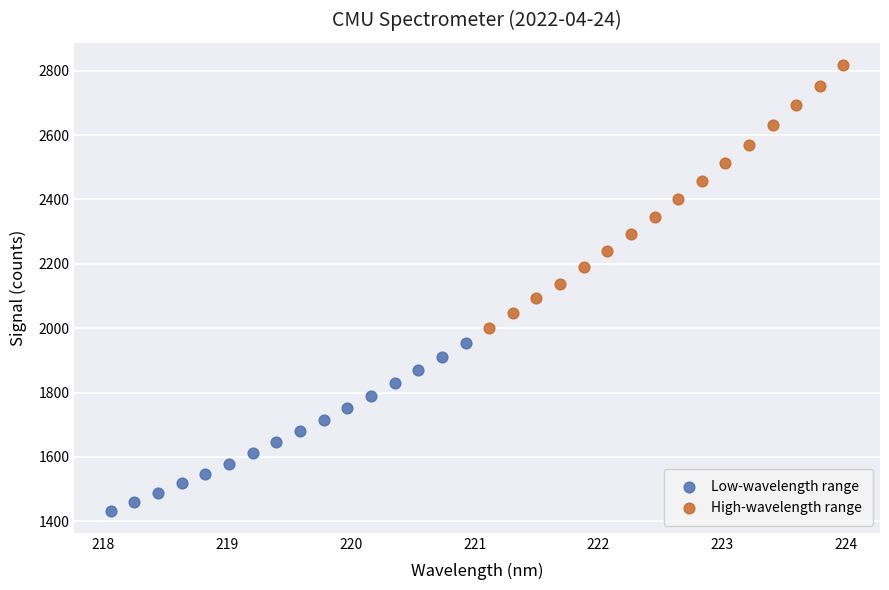

Which series contains the lowest Y value?

Low-wavelength range